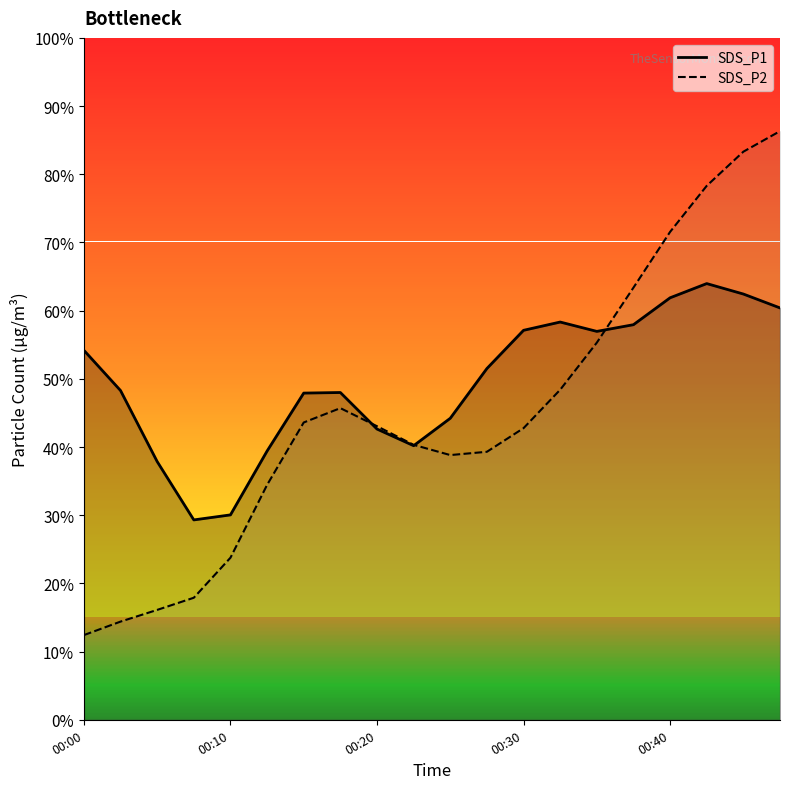

Which series has the largest range (max minus min)?

SDS_P2